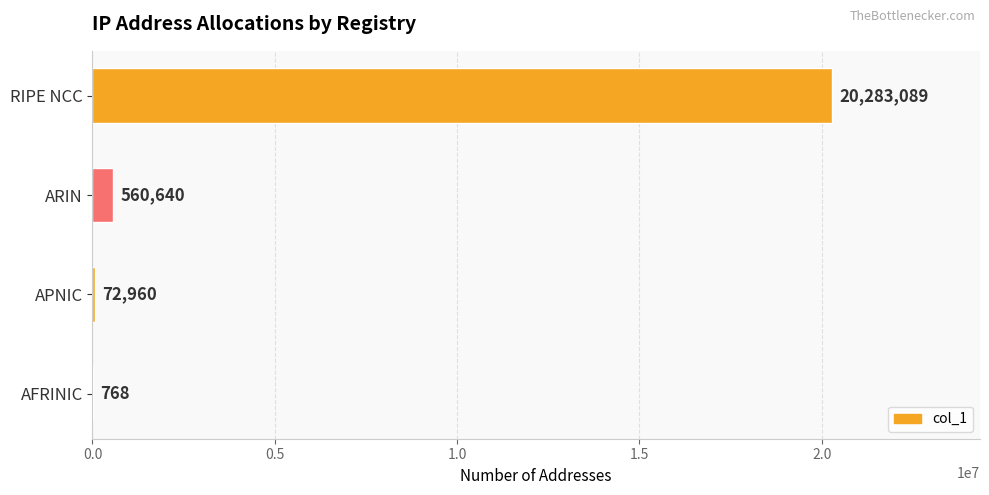

Reading top to bottom, what are all the values shown in this chart?

RIPE NCC=20283089	ARIN=560640	APNIC=72960	AFRINIC=768